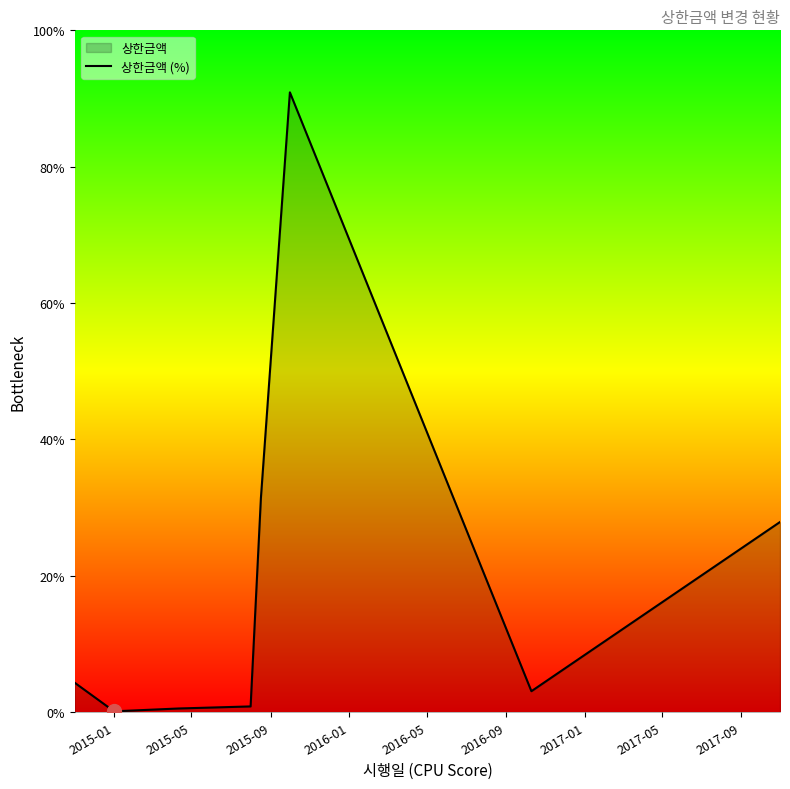

True or false: there are more than 2 points higher than both neighbors.

False